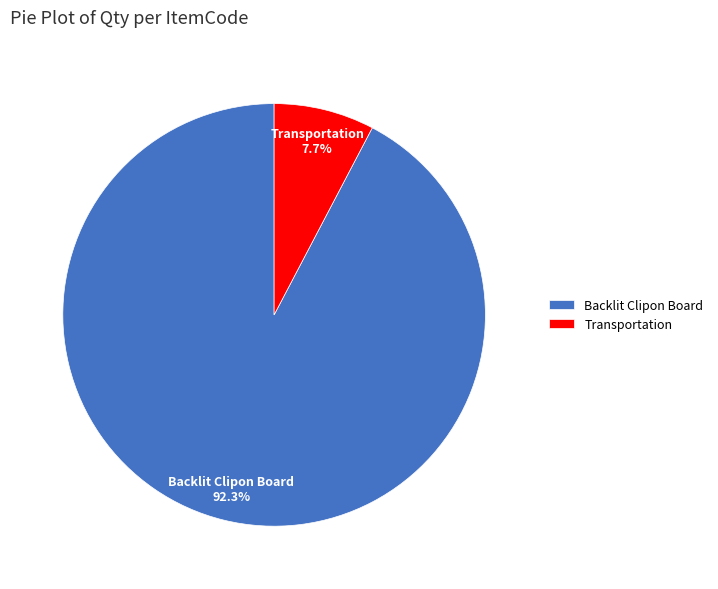

Does any single category account for the majority?

Yes